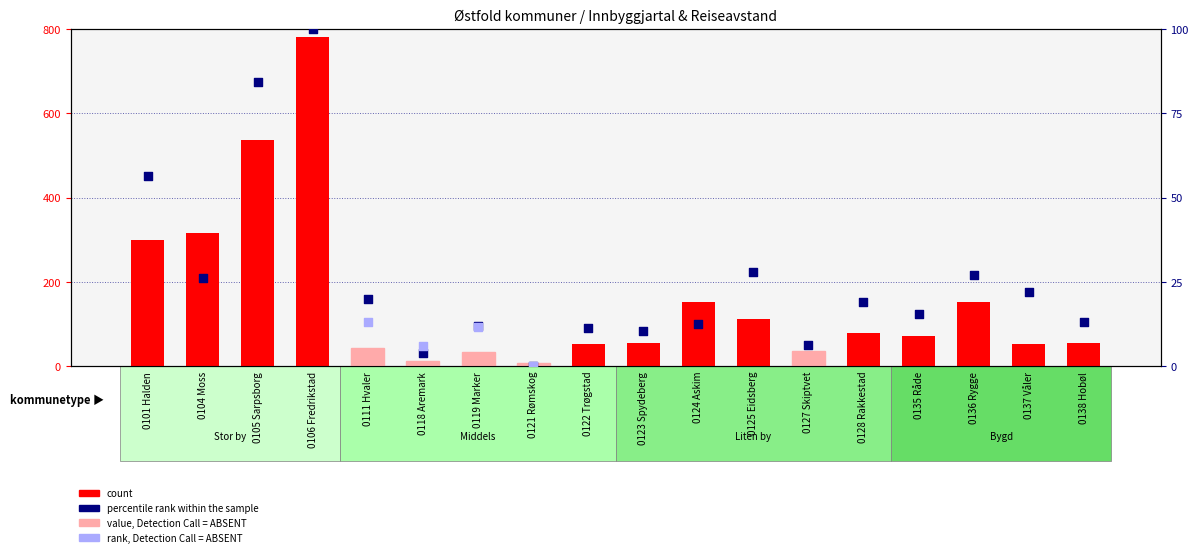

Is the value of Reiseavst. sone 2017 at 0135 Råde greater than the value of Innbyggjartal 2017-01-01 at 0125 Eidsberg?

No